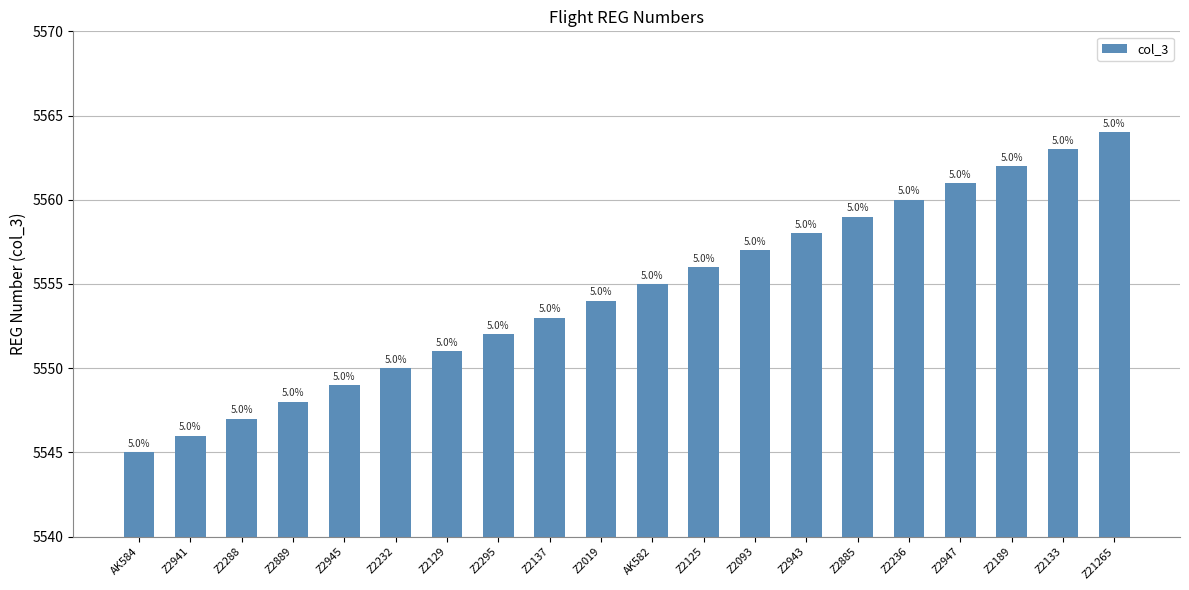

Does the chart contain stacked bars?

No